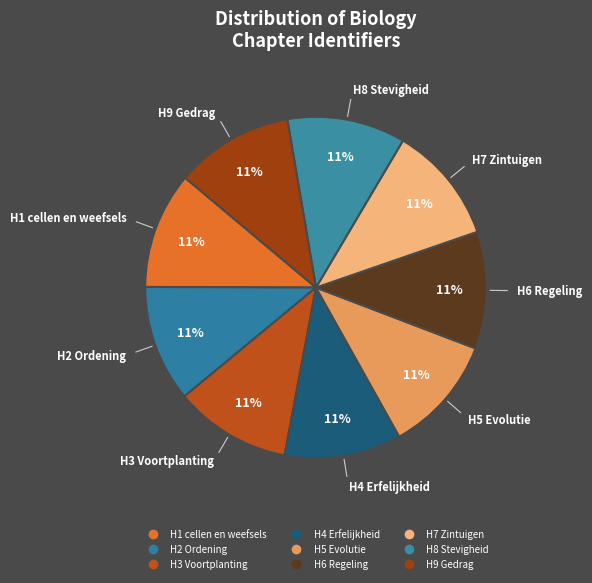

Approximately how many times larger is the value at H5 Evolutie compared to H8 Stevigheid?

1.0